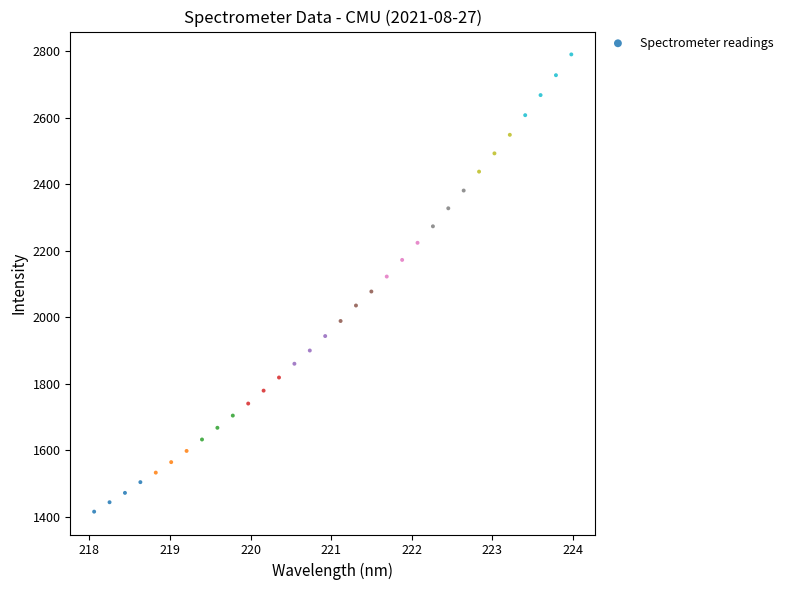

What is the range of Y values (max minus min)?

1375.0